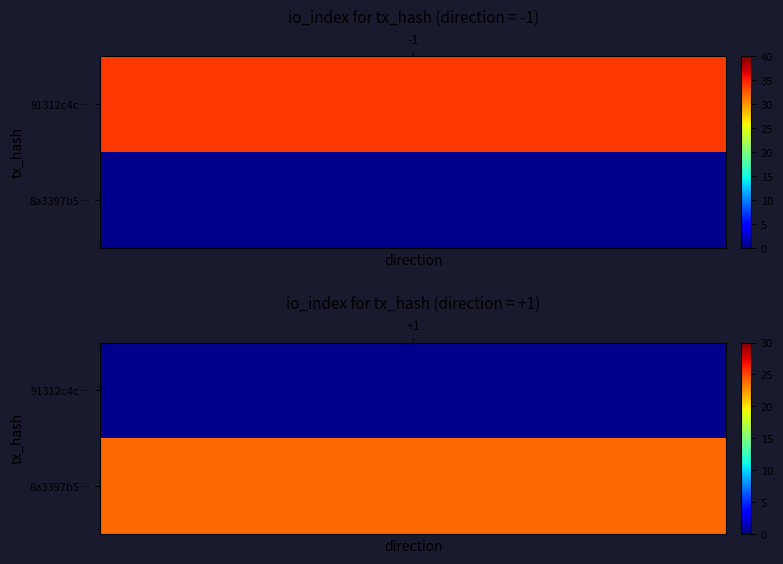

Reading left to right, list all the values displayed in this chart.

91312c4c66c72af2c2065809c3067fe7948b7b3: direction=-1	io_index=34
8a3397b5d90b359795b4b7e1eaa03682c7663a9: direction=1	io_index=24